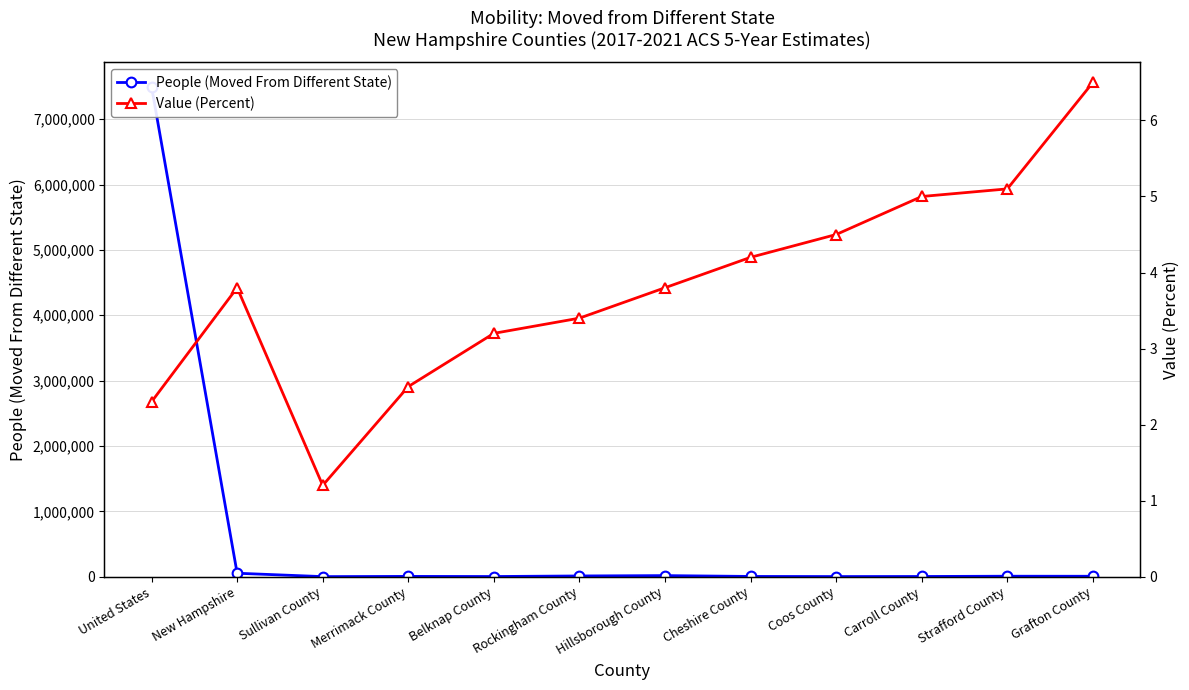

True or false: People (Moved From Different State) and Value (Percent) cross at least once.

False